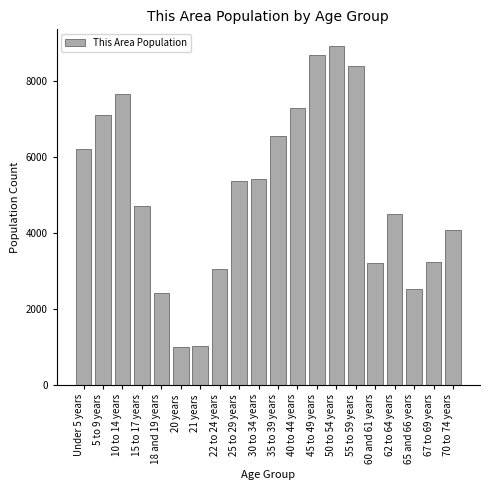

At which label is the value closest to 4967?

15 to 17 years